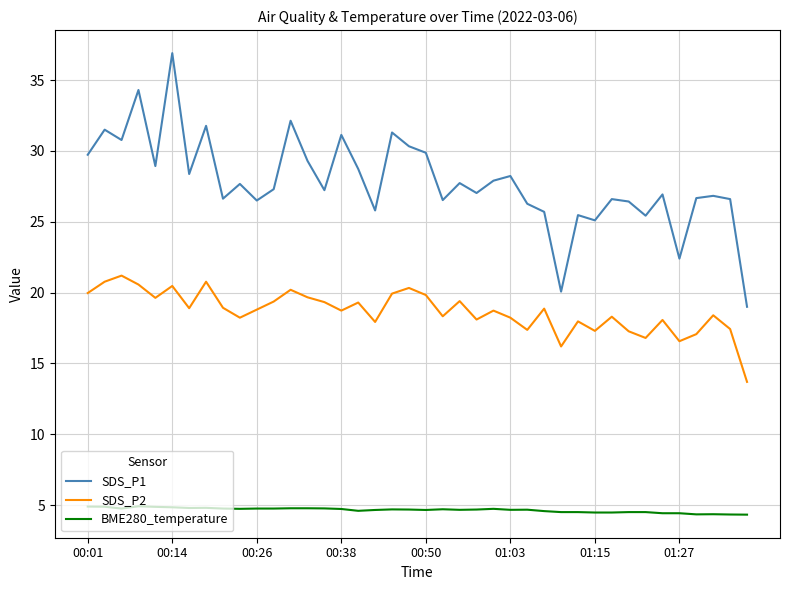

Which series has the widest spread of values?

SDS_P1